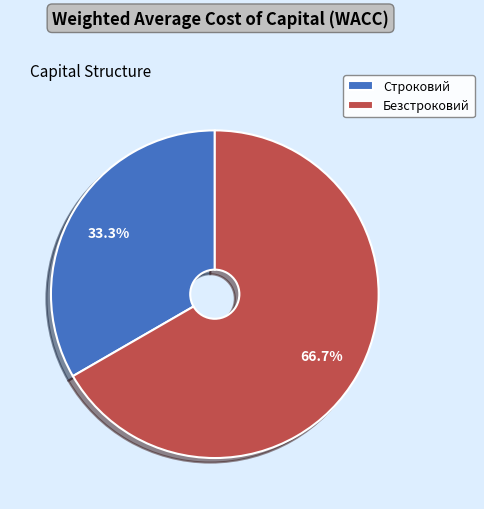

To the nearest percent, what is the difference between the Строковий and Безстроковий slice percentages?

33%